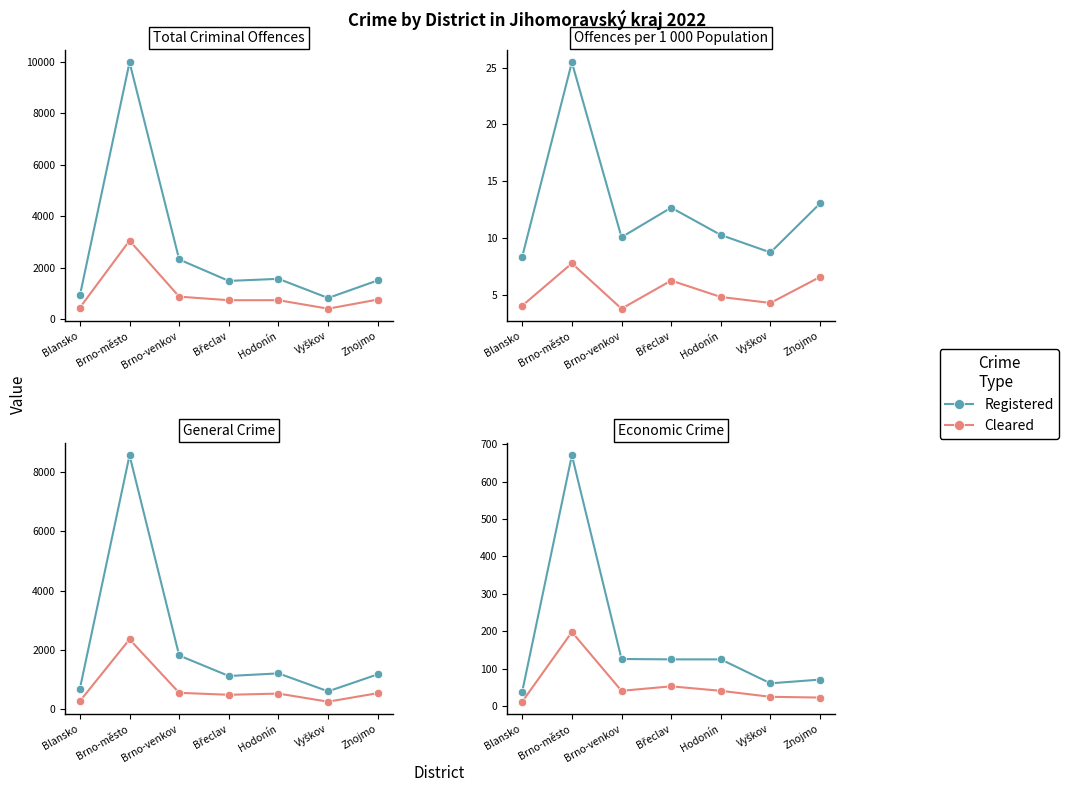

Reading right to left, transcribe all the data shown in this chart.

Registered: 71	61	125	125	126	670	39
Cleared: 23	25	41	53	41	198	12